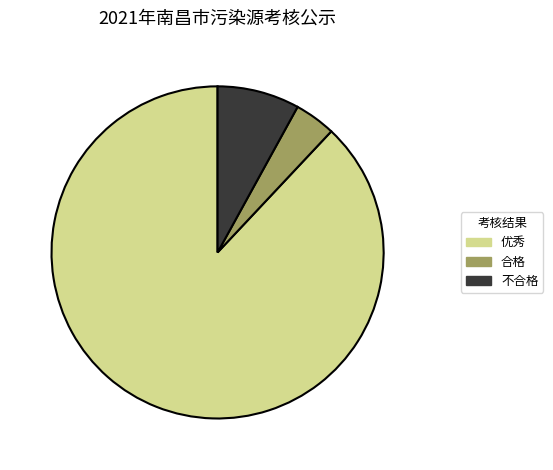

The 优秀 slice represents 95% of the pie. True or false?

False